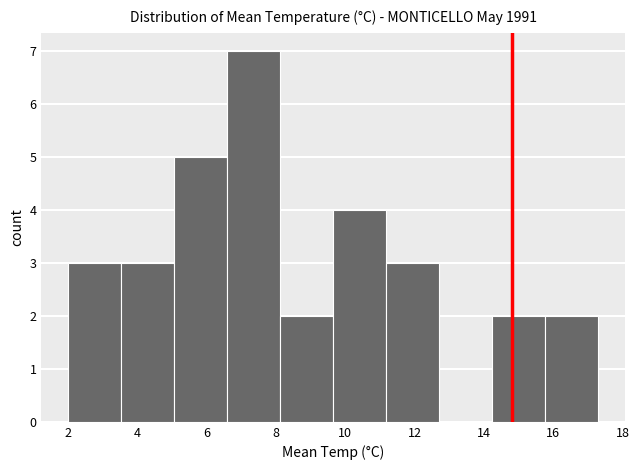

Reading left to right, transcribe this chart: for each bar, give the range it covers on the x-axis and its height. Neither the bar edges nor the heights are printed on the chart, so give them approximately, as read against the axes.

2.0 to 3.6: 3
3.6 to 5.0: 3
5.0 to 6.6: 5
6.6 to 8.2: 7
8.2 to 9.6: 2
9.6 to 11.2: 4
11.2 to 12.8: 3
12.8 to 14.2: 0
14.2 to 15.8: 2
15.8 to 17.4: 2